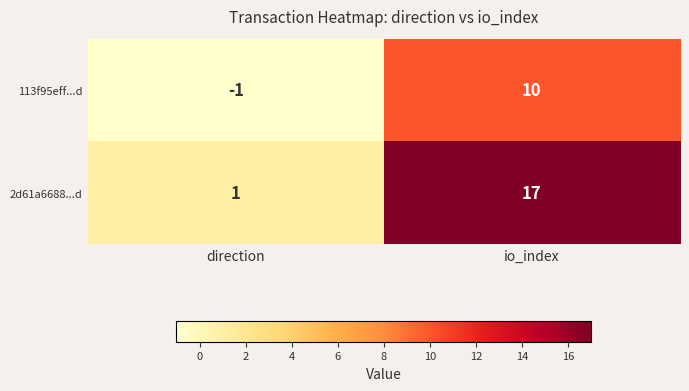

The 2d61a6688...d series shows 1 at direction. True or false?

True